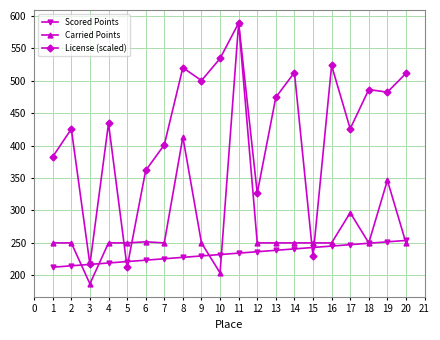

How many lines are shown in the chart?

3